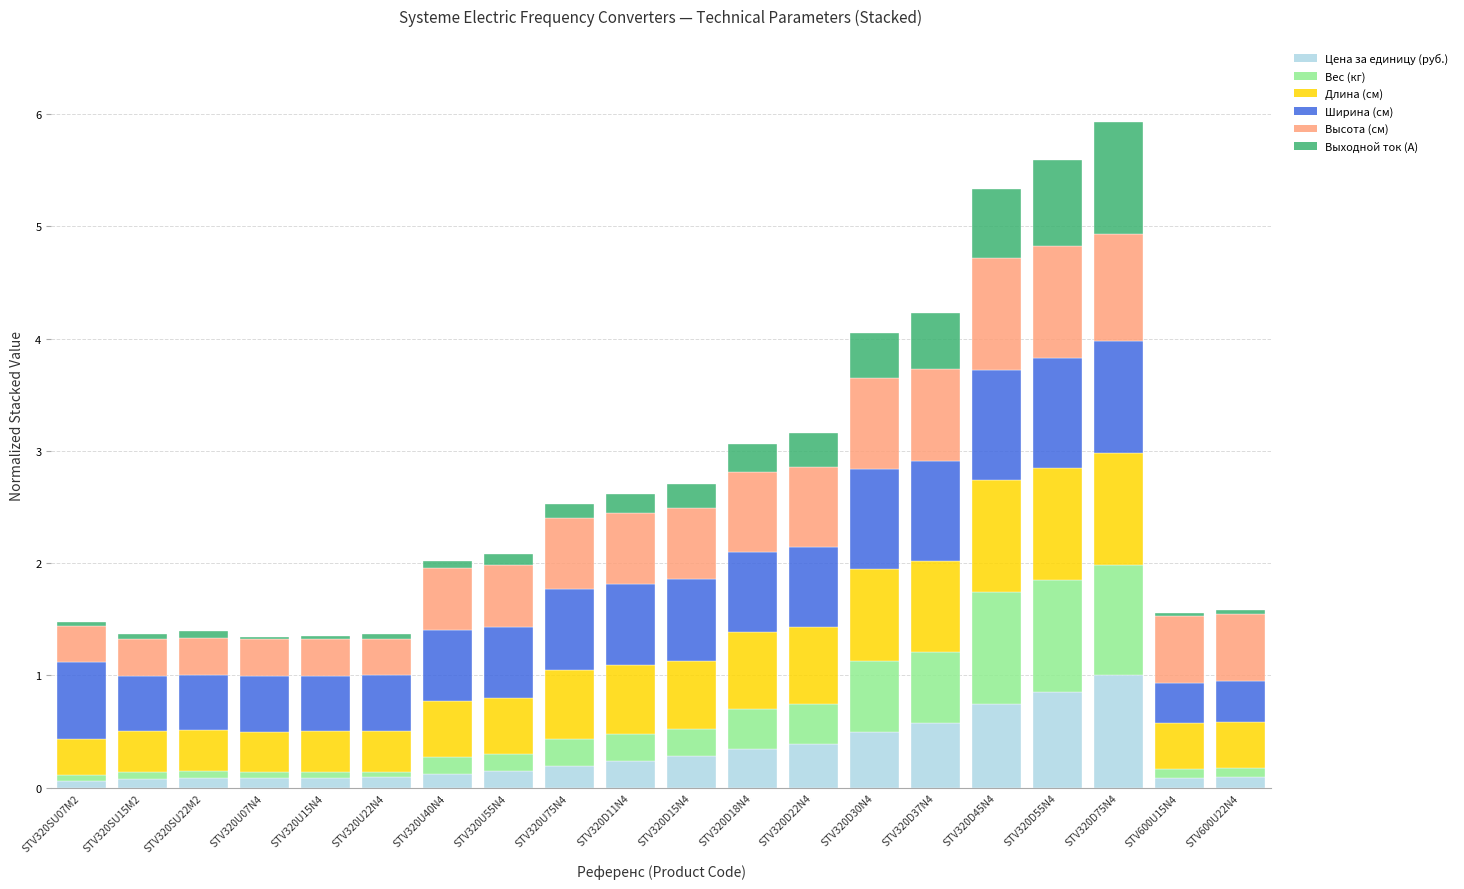

What is the sum of all Цена за единицу (руб.) values?

6.1